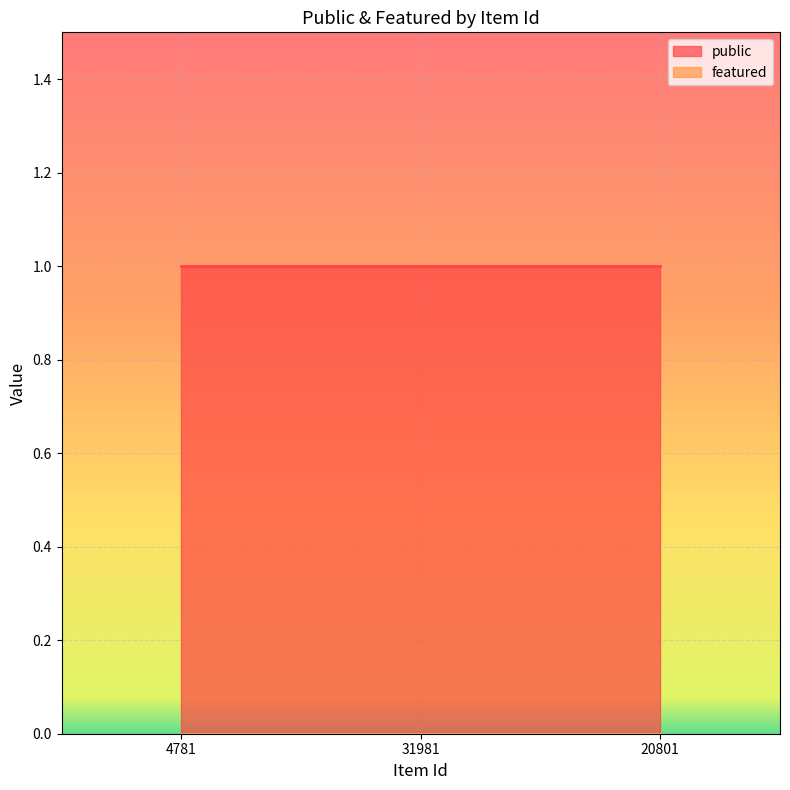

Count the number of data series in this chart.

2